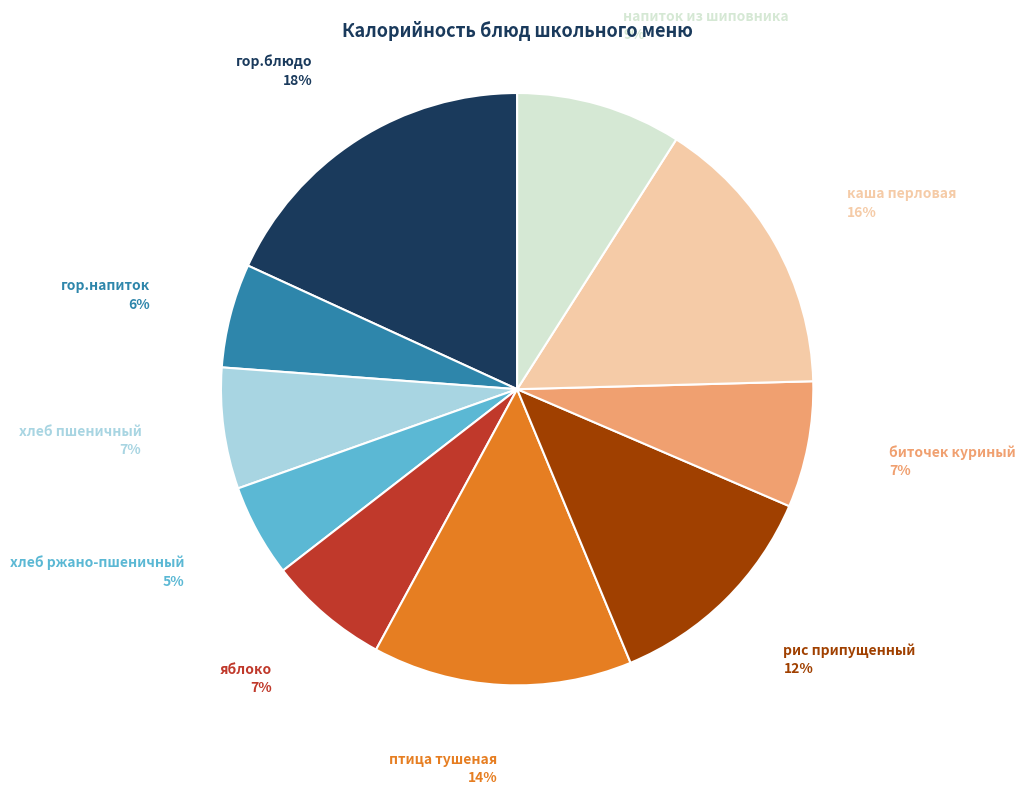

Count the number of slices in the pie.

10